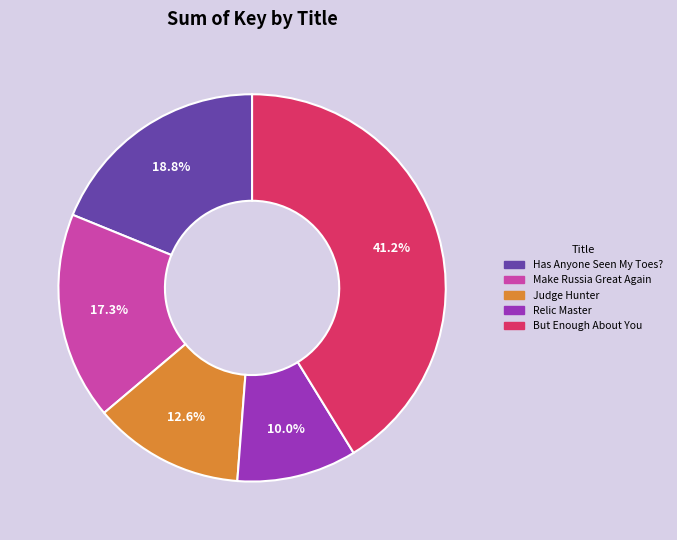

True or false: Has Anyone Seen My Toes? accounts for 19% of the total.

True